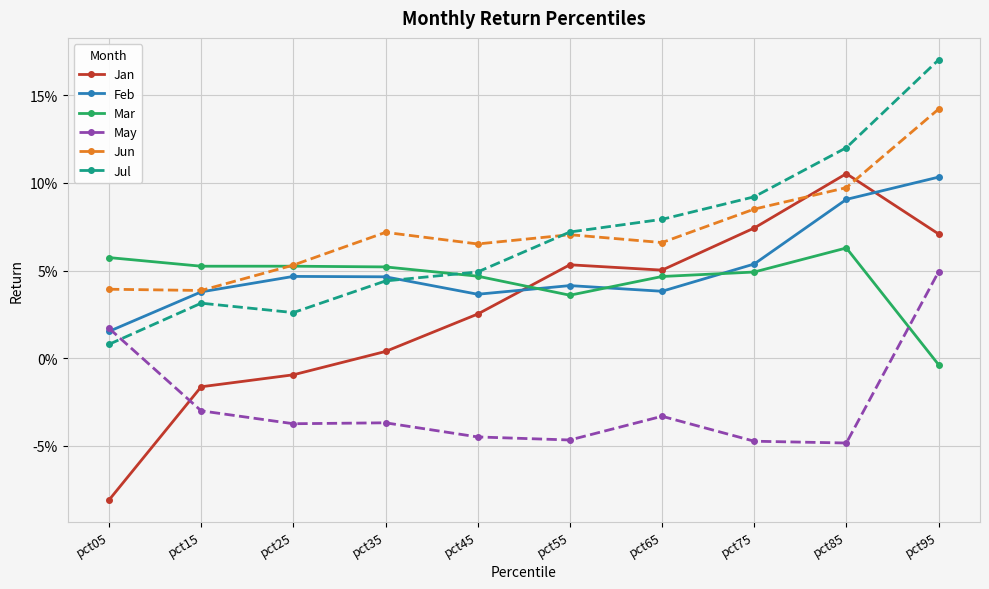

True or false: Feb has a value of 0.1 at pct65.

False